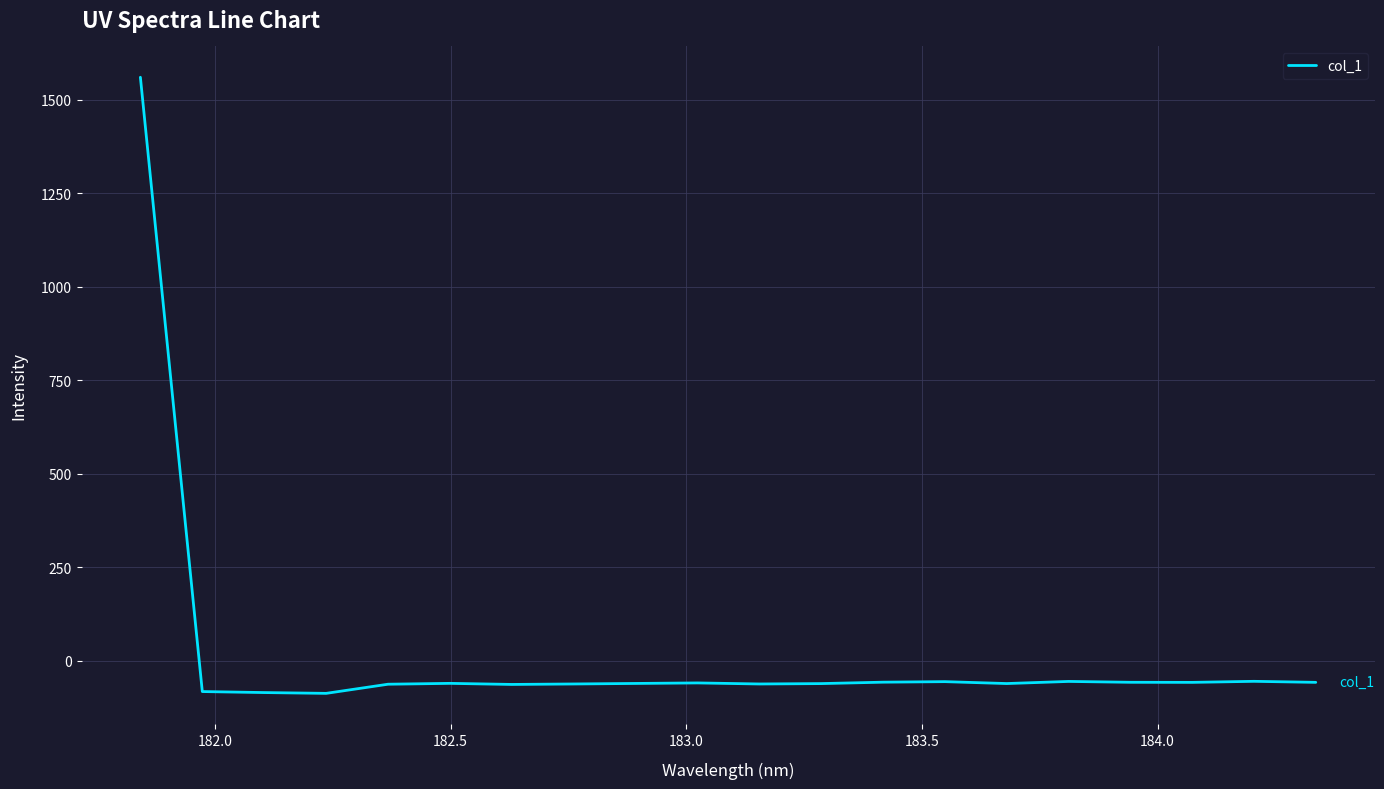

What is the difference between the maximum and minimum values?

1647.3